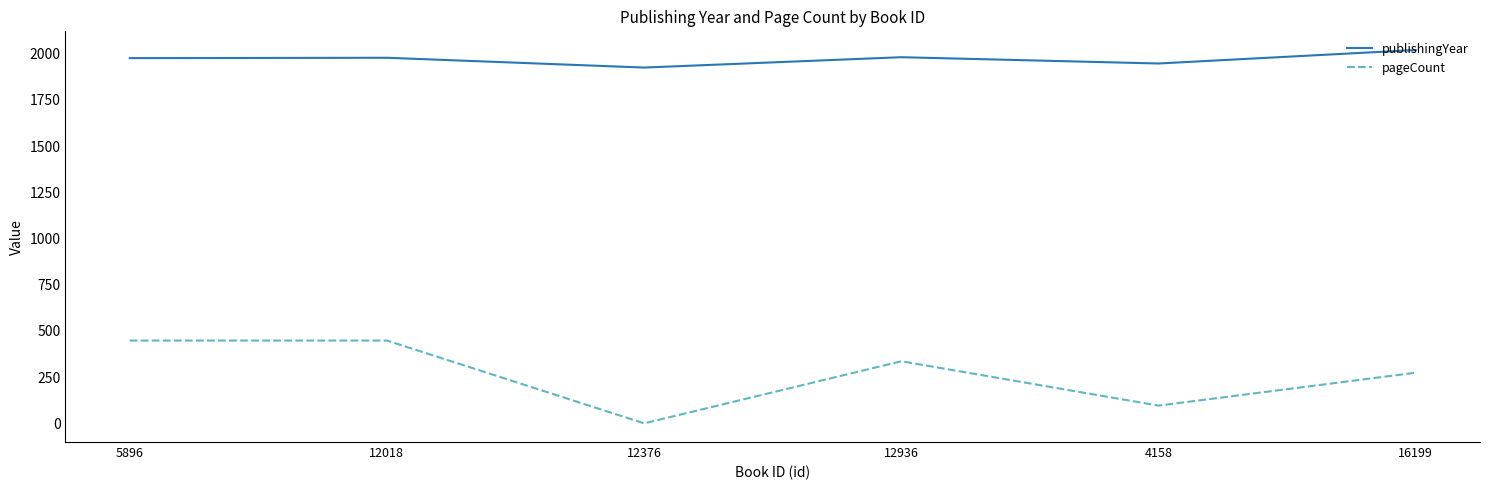

How many distinct data groups are displayed?

2